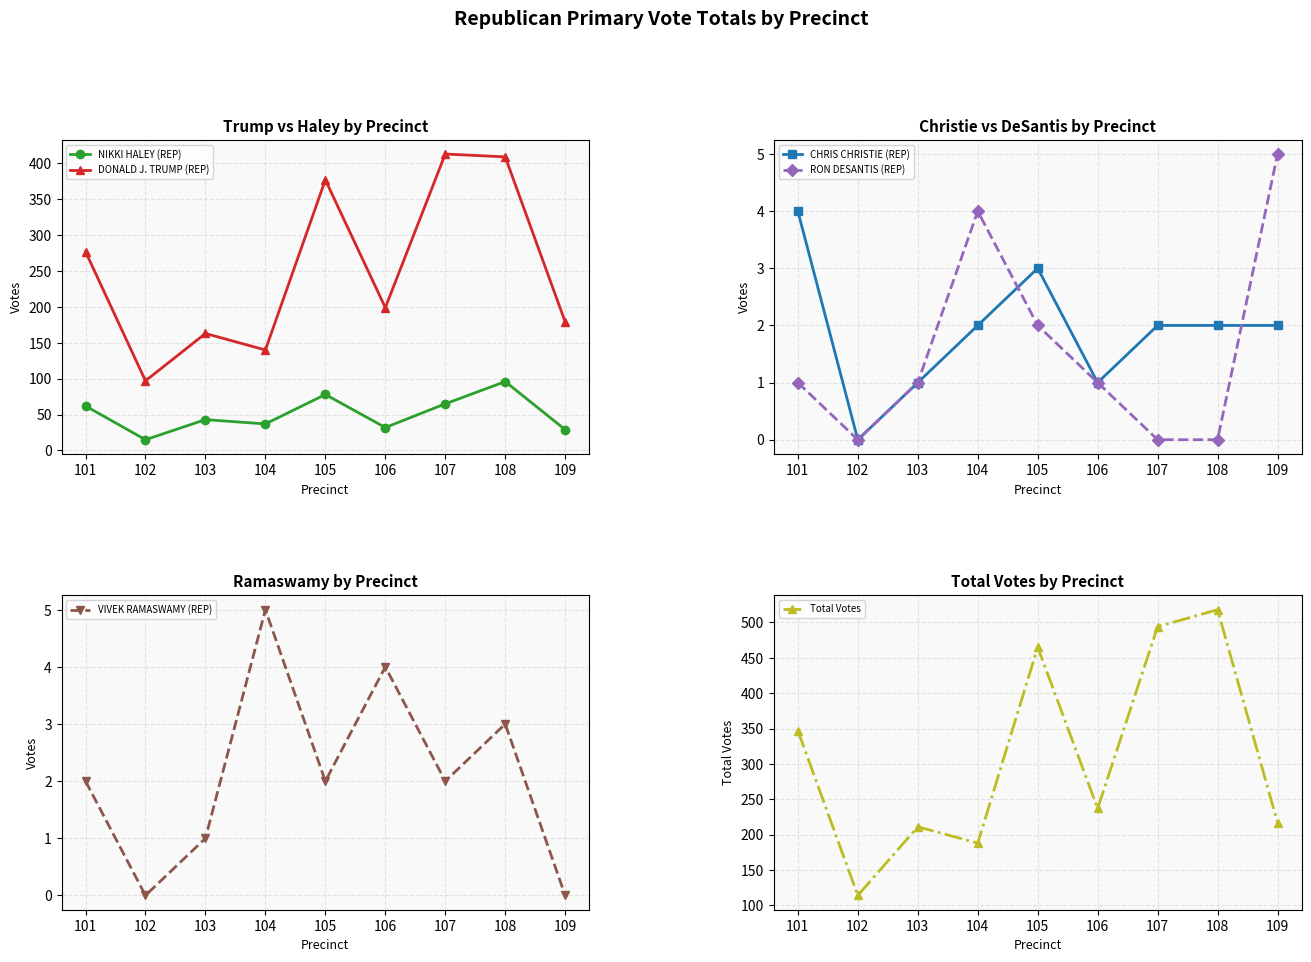

Does the chart have visible grid lines?

Yes